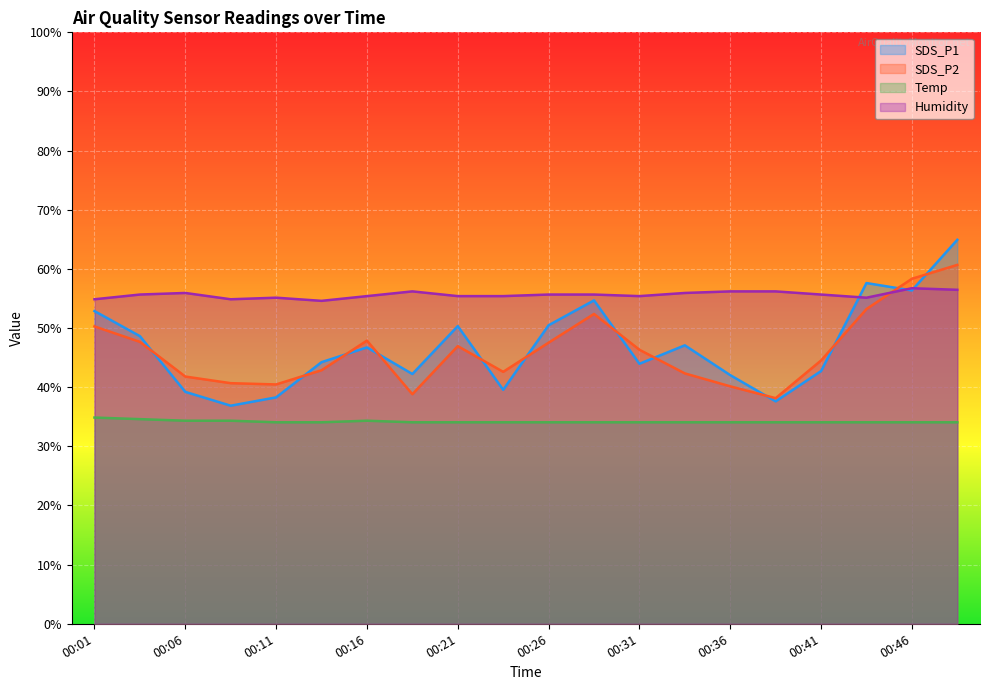

Rank the series at 00:28 from lowest to highest value.

Temp, SDS_P2, SDS_P1, Humidity